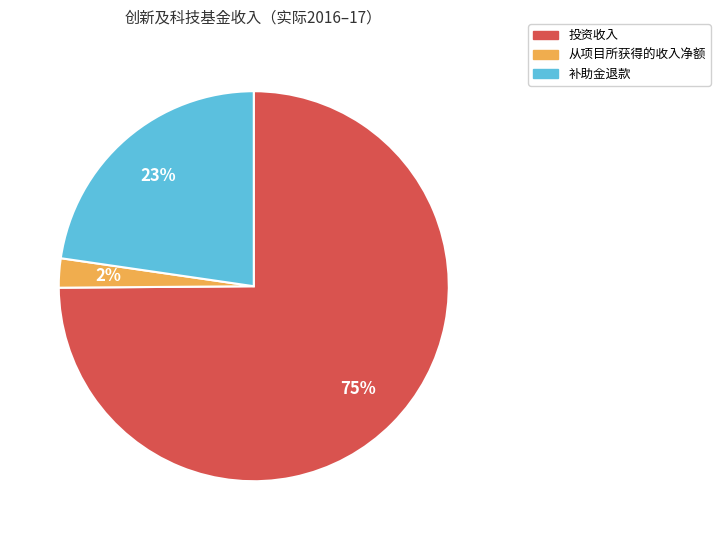

Which slice is the largest?

投资收入